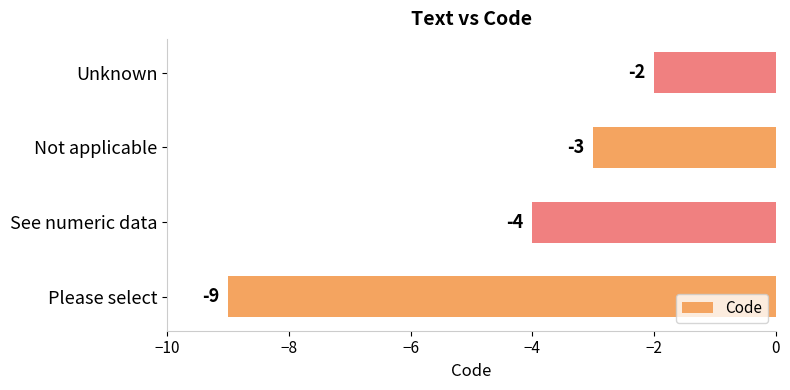

The chart shows a value of -4 at See numeric data. True or false?

True